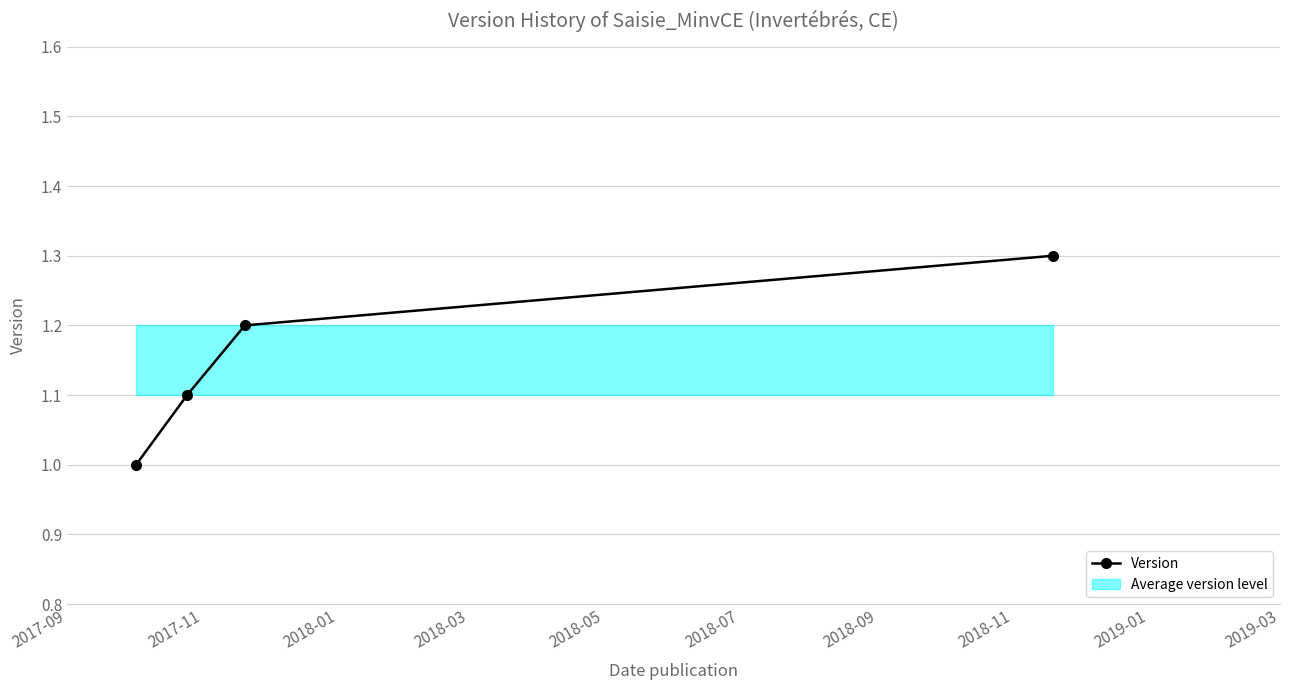

What is the smallest value displayed?

1.0